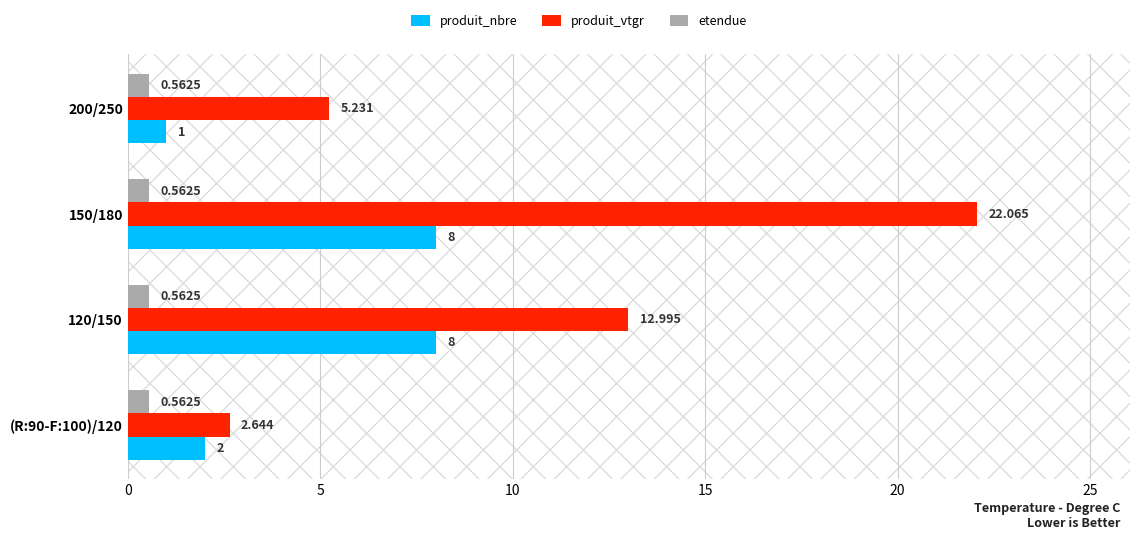

At which category is the sum across all series the highest?

150/180